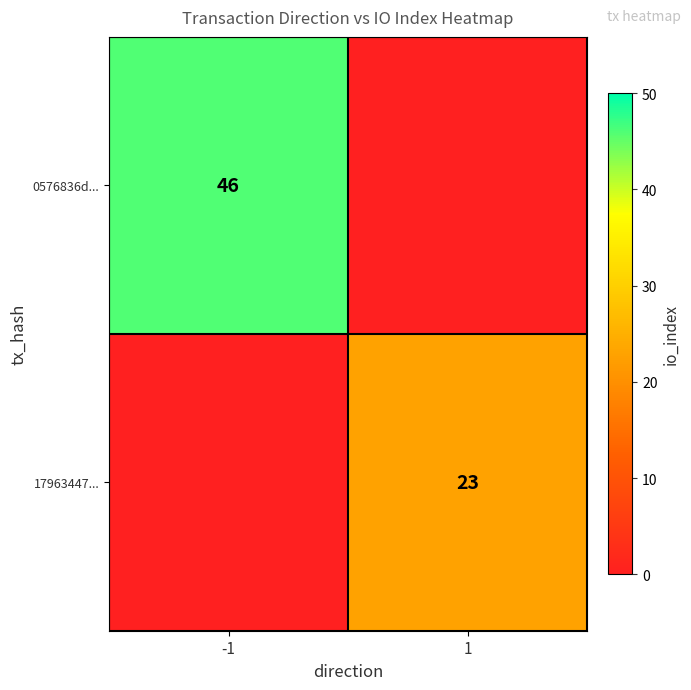

Is it true that 17963447... equals 23 at 1?

True